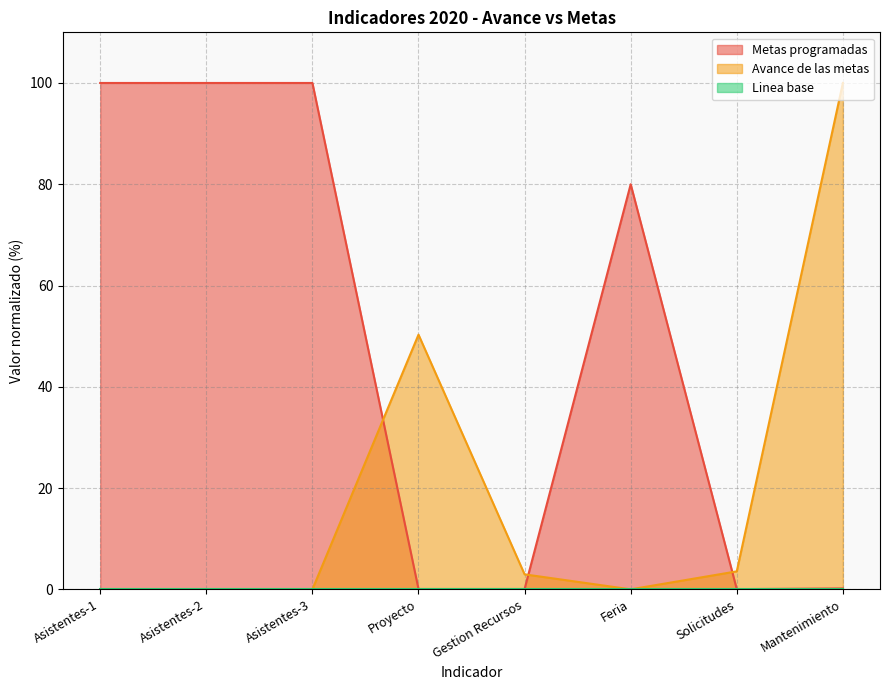

At which label does Avance de las metas reach its peak?

Mantenimiento